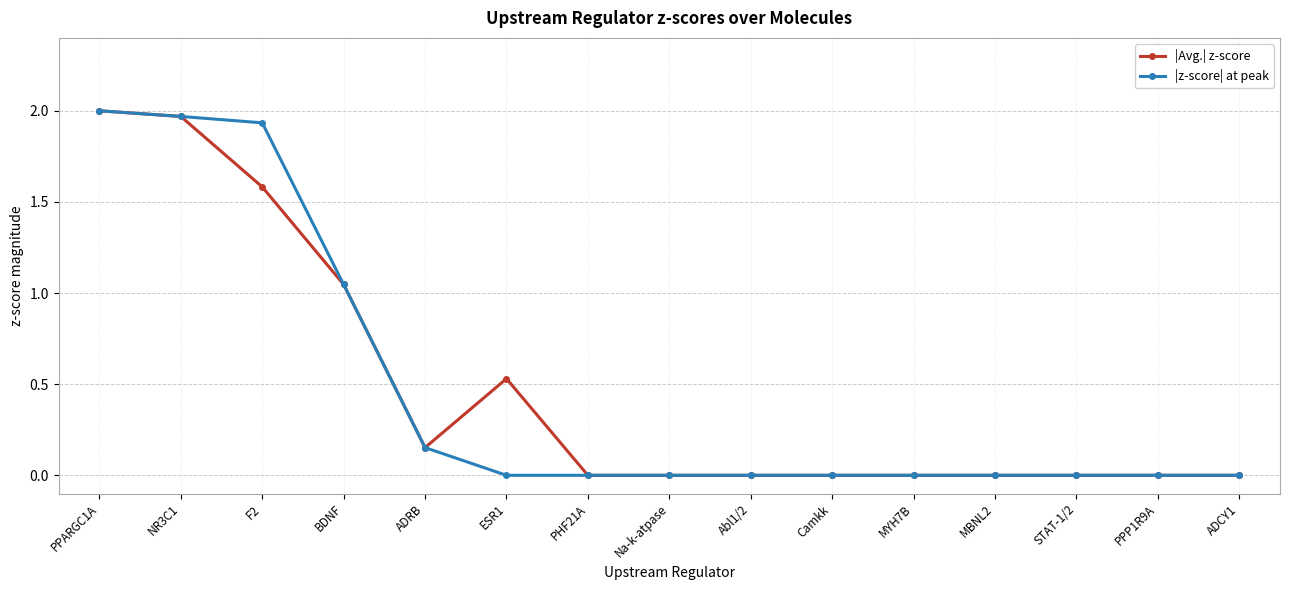

The |z-score| at peak series shows 0.0 at Camkk. True or false?

True